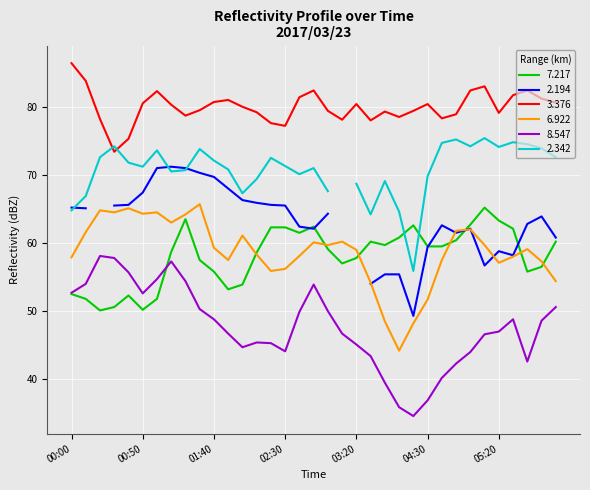

What is the minimum value for 6.922?

44.2